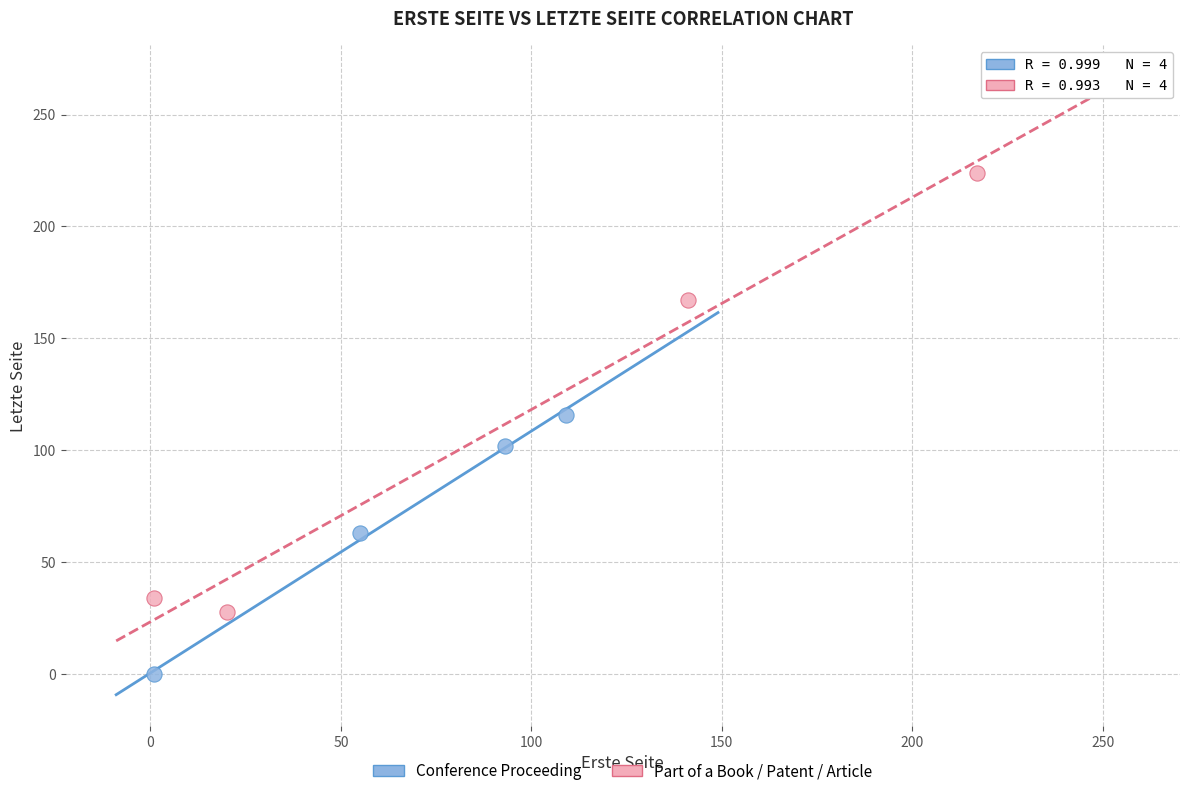

What are all the series names shown in the legend?

Conference Proceeding, Part of a Book / Patent / Article